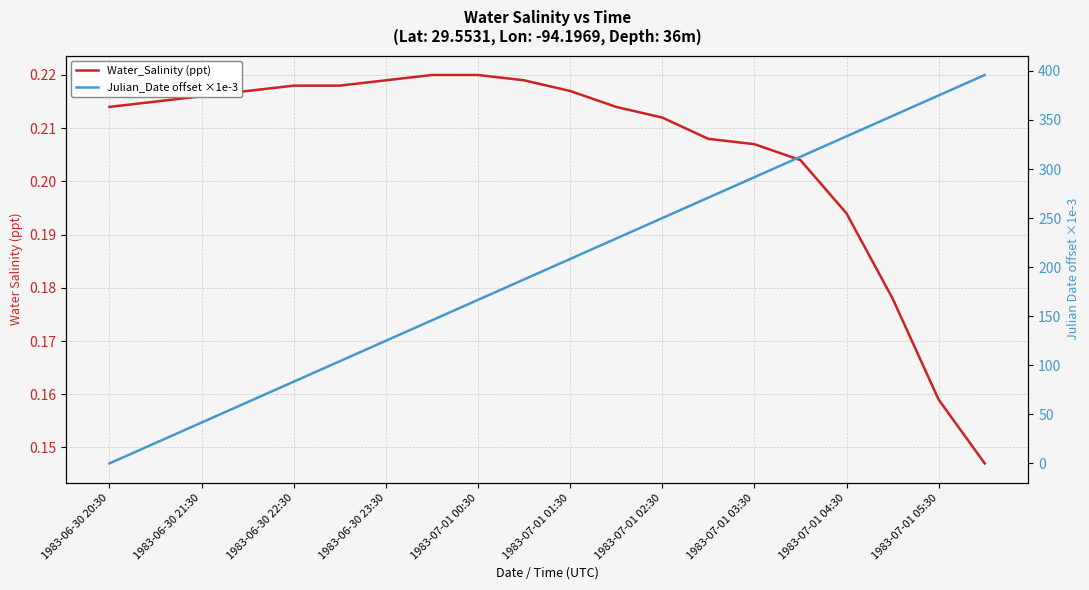

Is it true that Julian_Date offset ×1e-3 equals 33.4 at 1983-07-01 01:30?

False